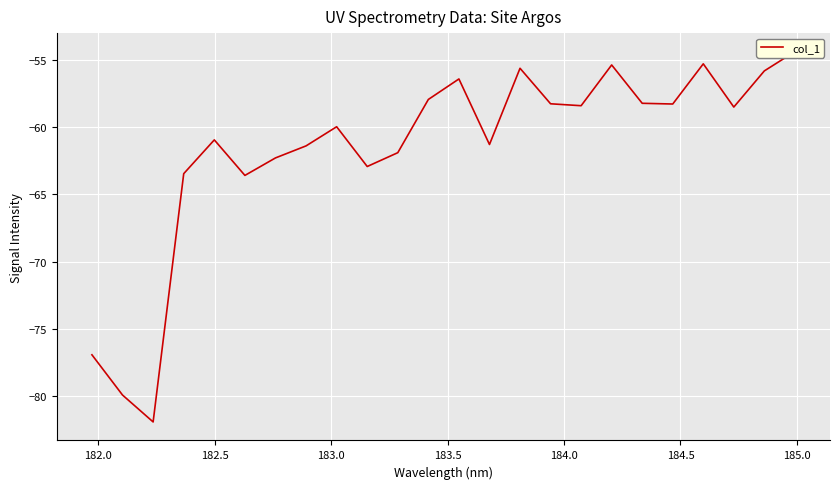

Is this an area chart (filled region under the line)?

No